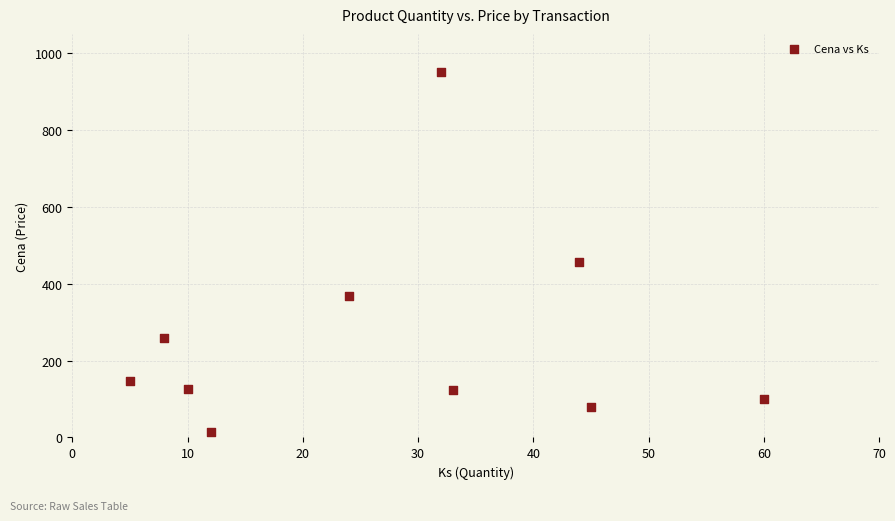

What Y value in the scatter plot is closest to 482?

456